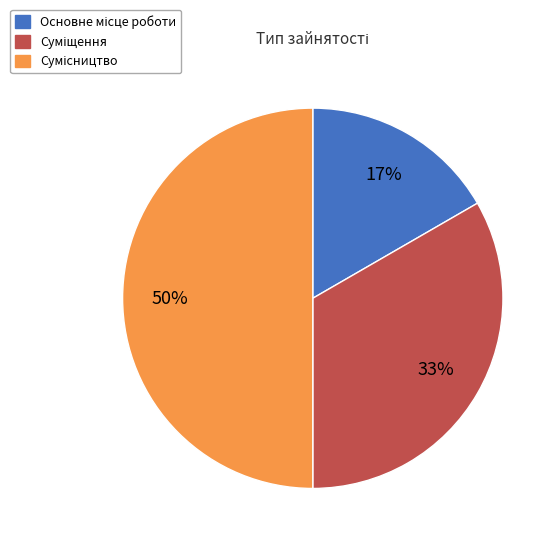

To the nearest percent, what is the average slice percentage?

33%